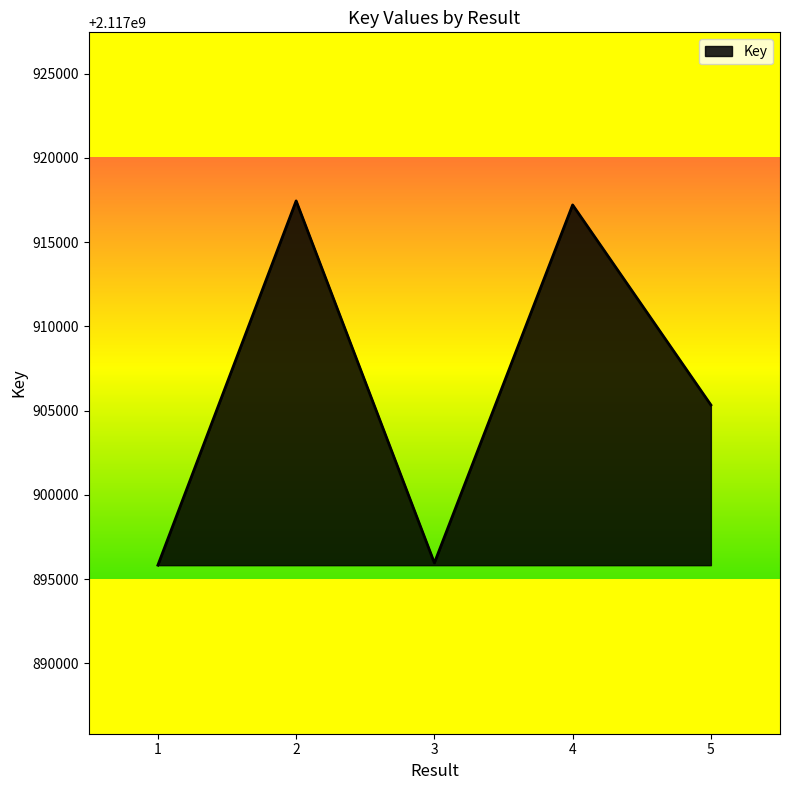

What is the change in value from 2 to 5?

-12108